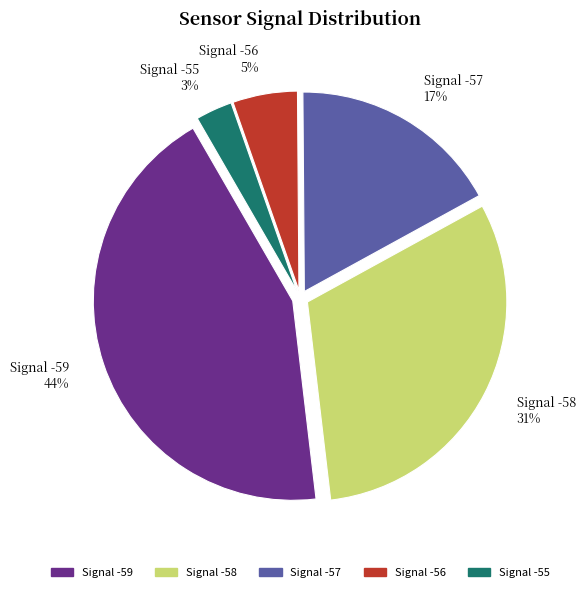

Does any single category account for the majority?

No